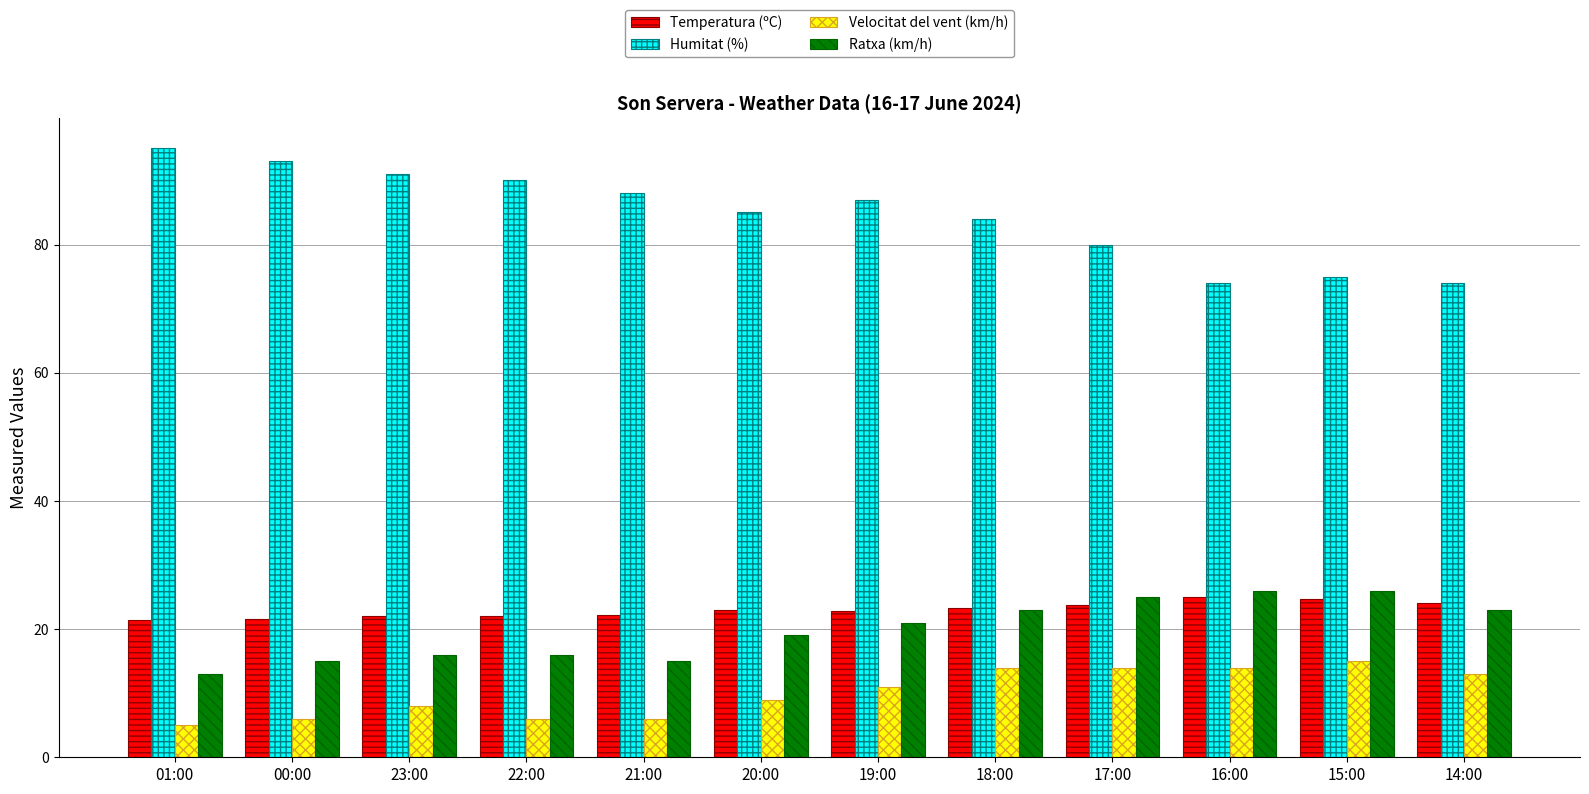

What position from the right is 14:00?

1